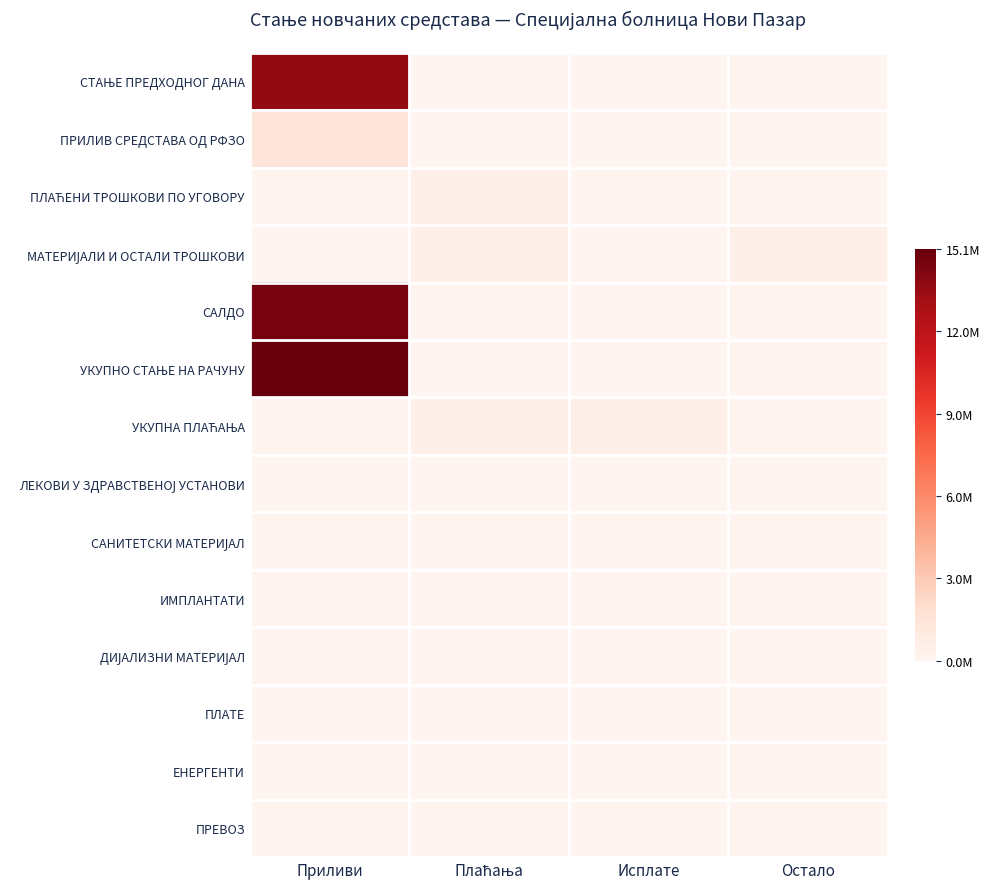

At how many categories does at least one series exceed 2542827?

1